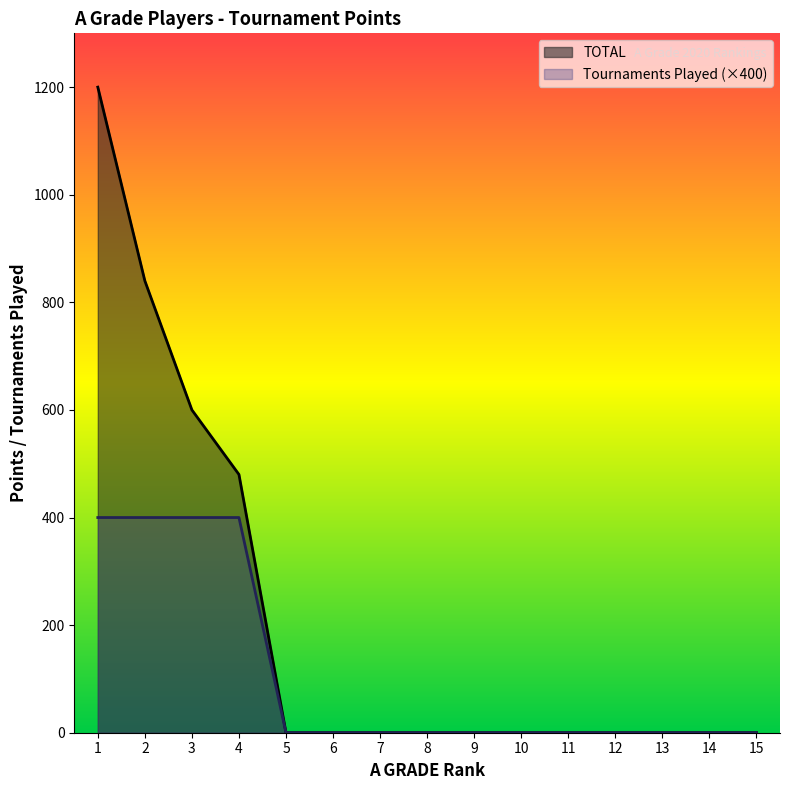

Is the value of Tournaments Played at 12 greater than the value of TOTAL at 11?

No